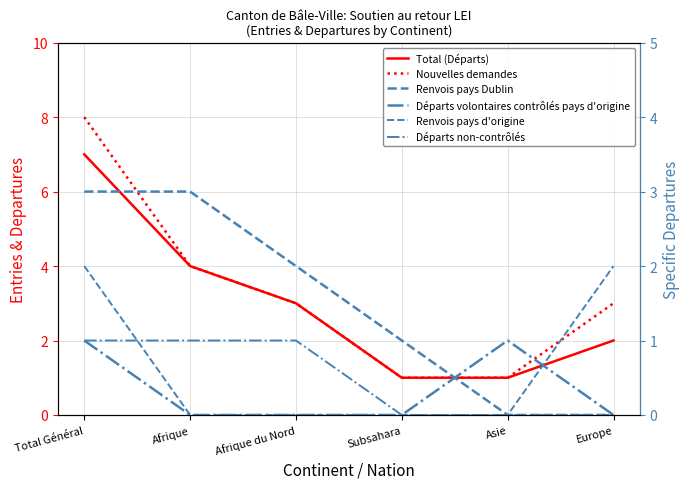

At how many categories does at least one series exceed 0?

6